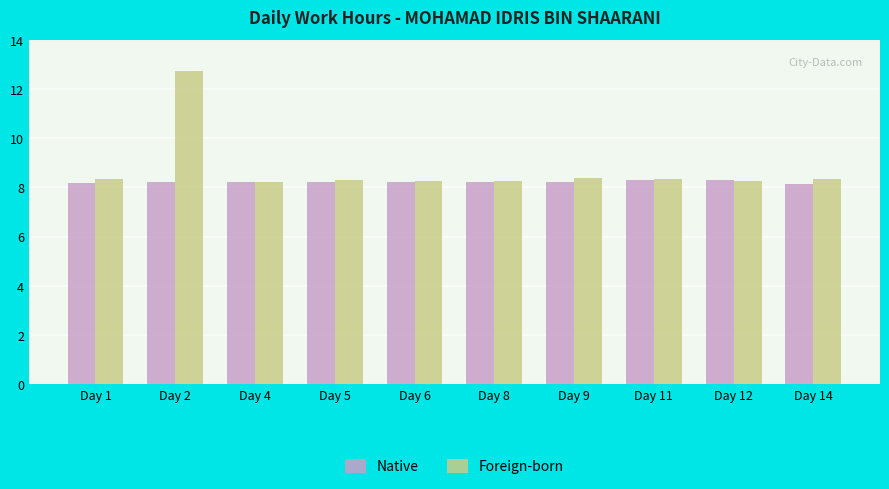

List the series in order of their peak value, lowest first.

Native, Foreign-born